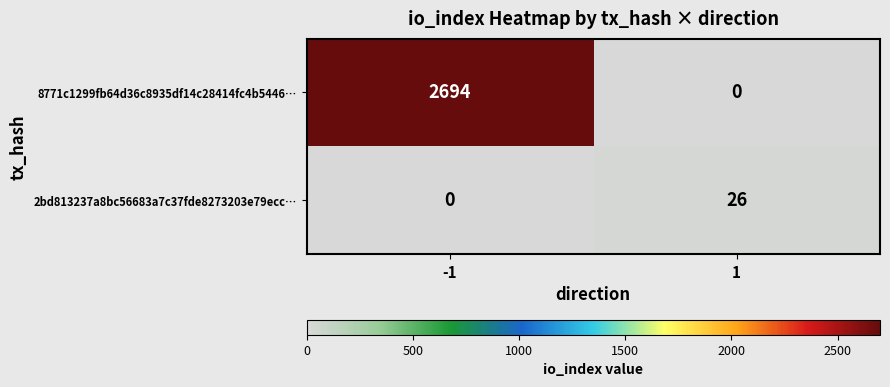

What is the total value across all series at -1?

2694